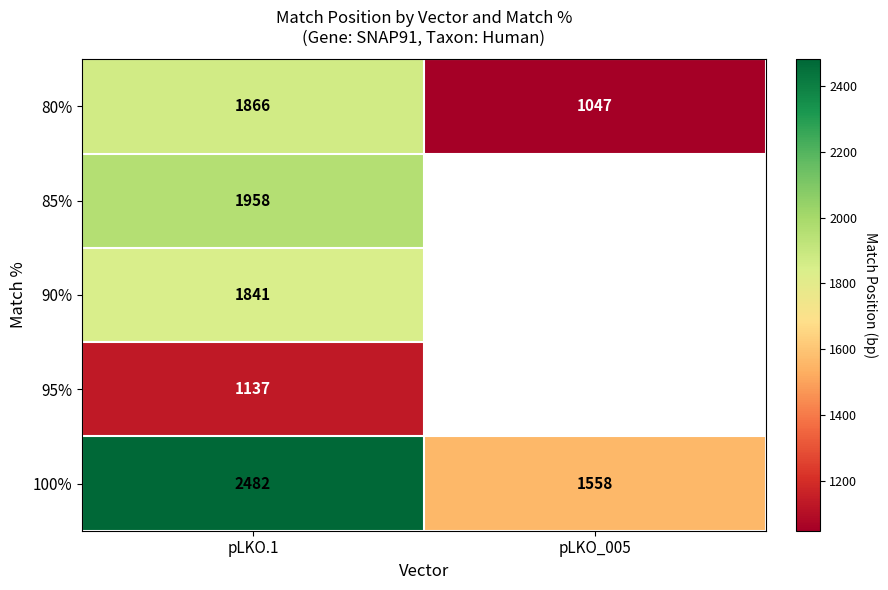

Rank the series at pLKO.1 from lowest to highest value.

95%, 90%, 80%, 85%, 100%